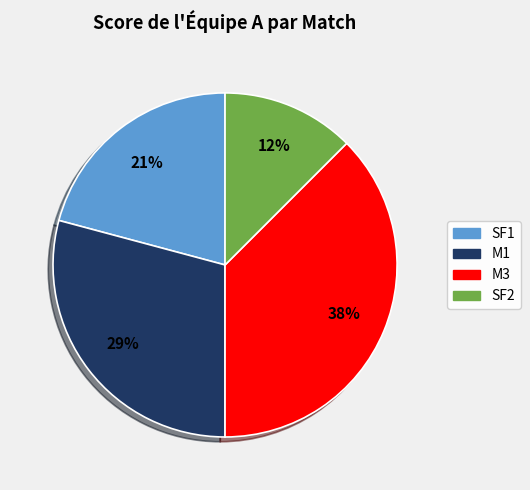

To the nearest percent, what is the average slice percentage?

25%